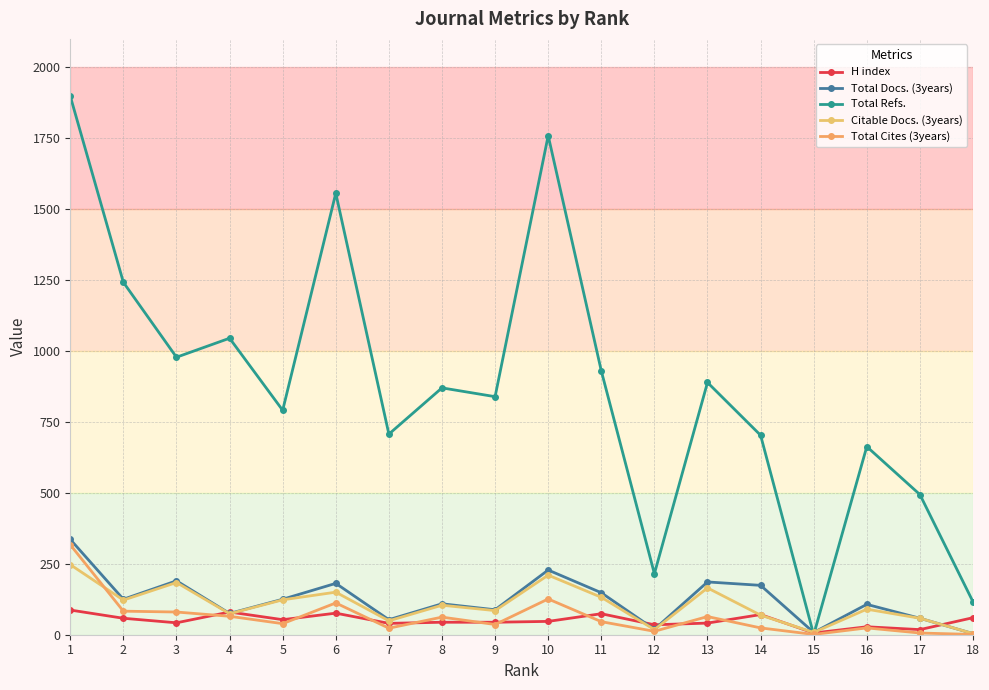

Is it true that H index equals 80 at 5?

False